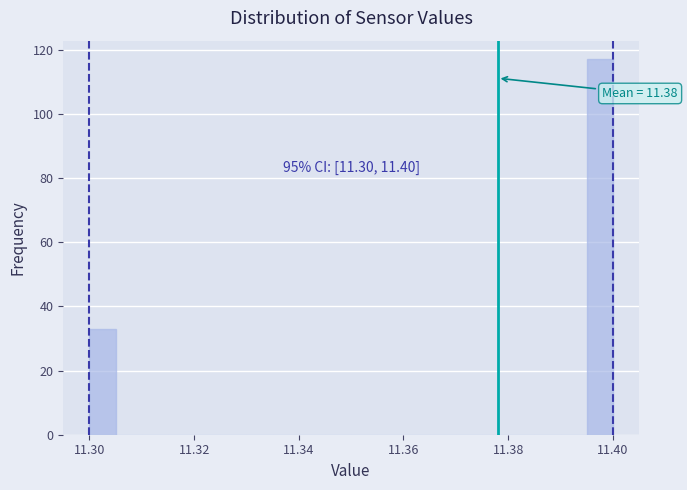

Read against the x-axis, roughly where is the centre of the tallest bar?

11.398